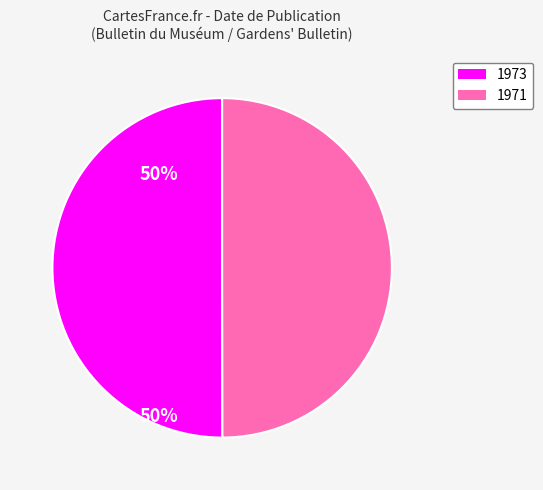

Approximately how many times larger is the value at 1973 compared to 1971?

1.0